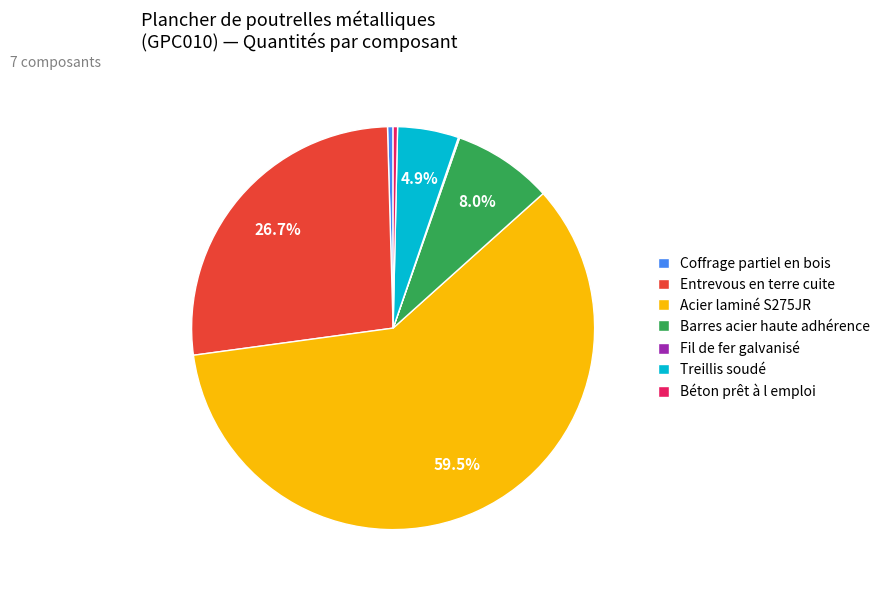

Which category accounts for the majority?

Acier laminé S275JR